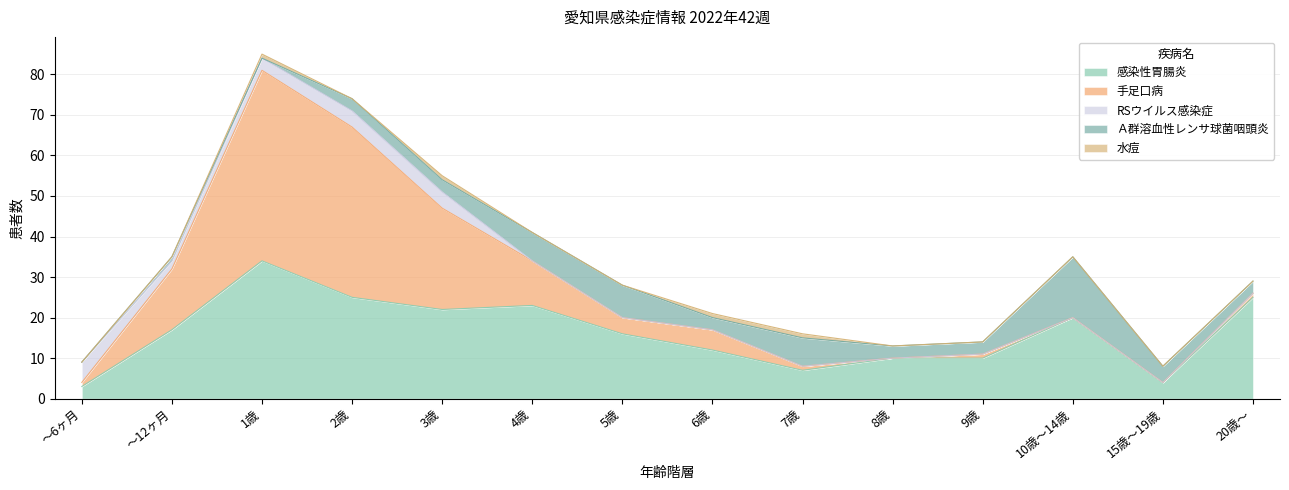

Which series ends up on top after the final intersection of 感染性胃腸炎 and 手足口病?

感染性胃腸炎